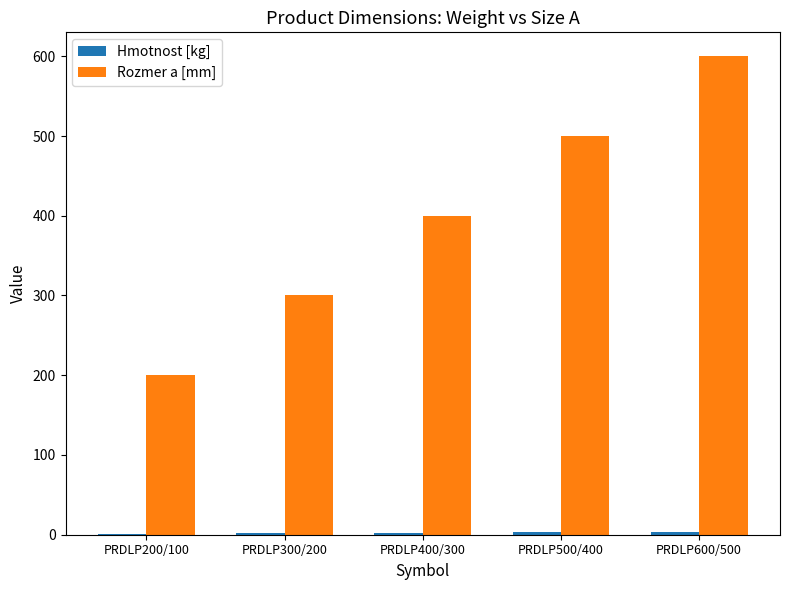

What is the greatest value displayed?

600.0